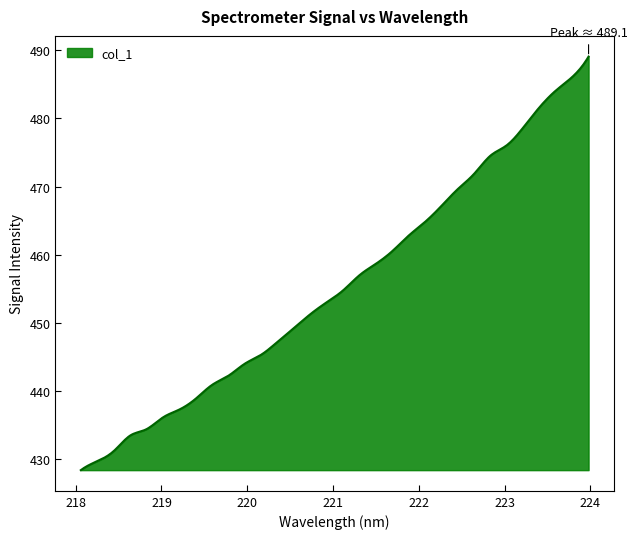

What is the smallest value displayed?

428.4